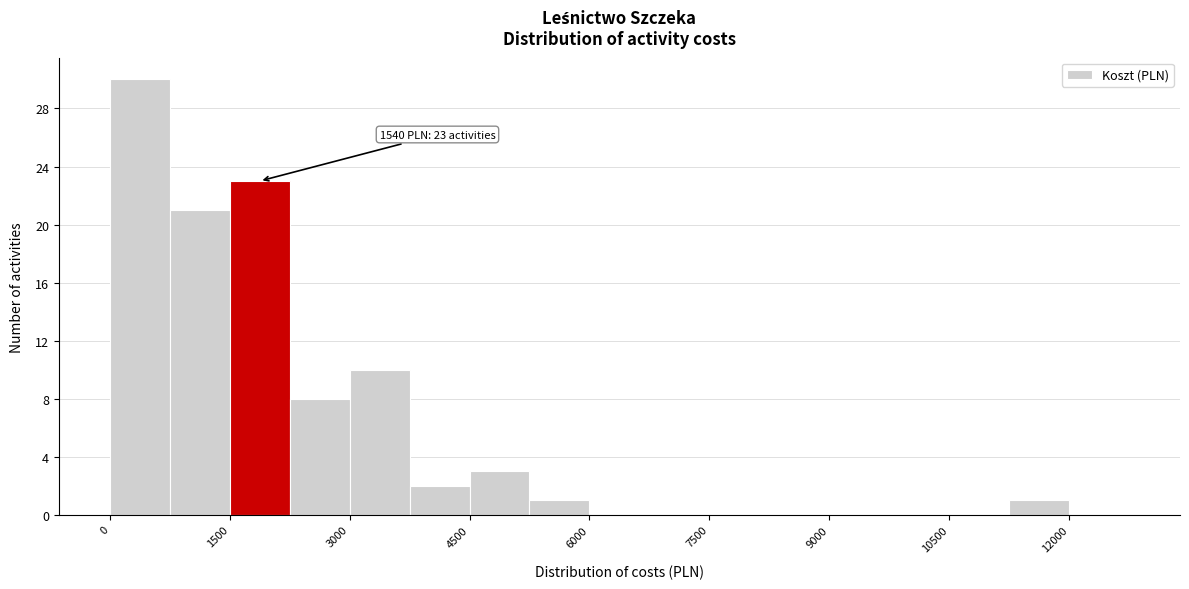

Read against the x-axis, roughly where is the centre of the tallest bar?

400